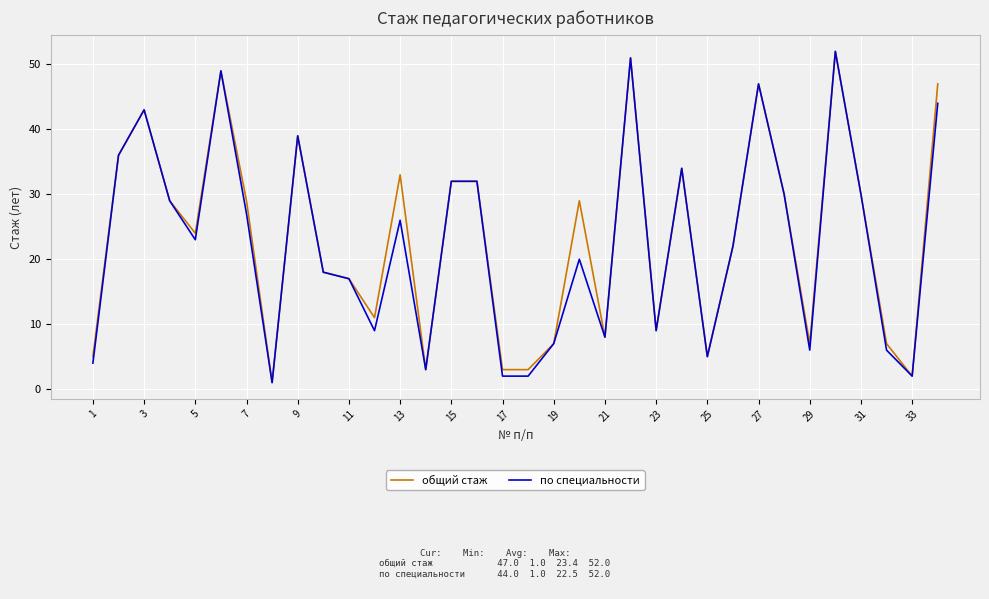

What is the maximum value shown in the chart?

52